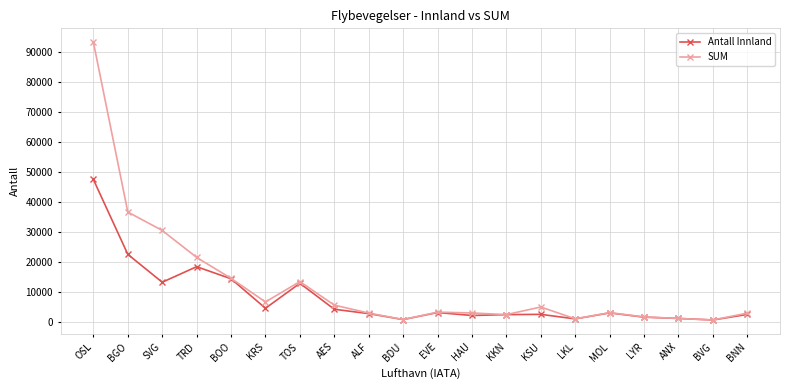

What is the label of the 19th point from the right?

BGO